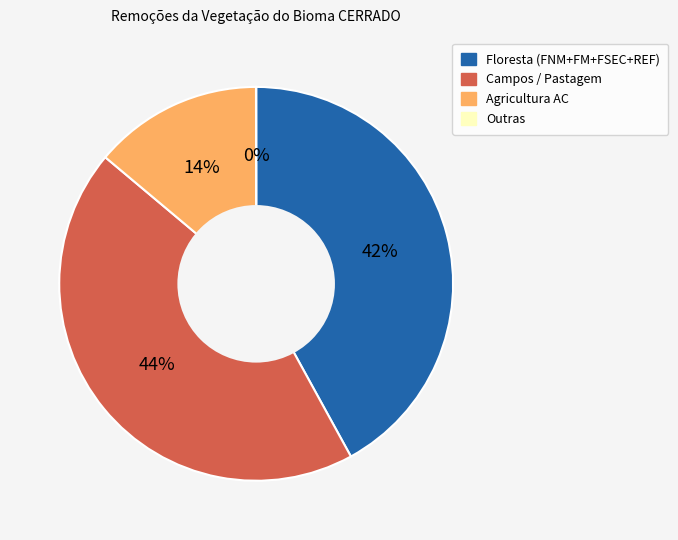

Is there a majority slice in this chart?

No